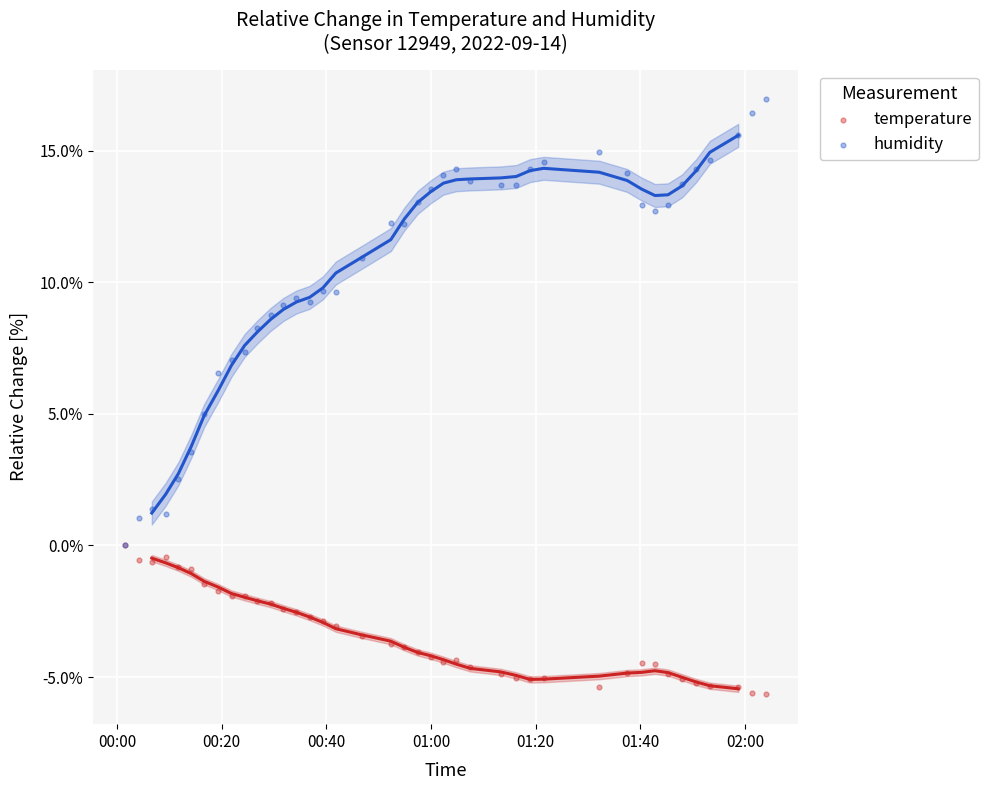

In the humidity series, what Y value is closest to 8?

8.3